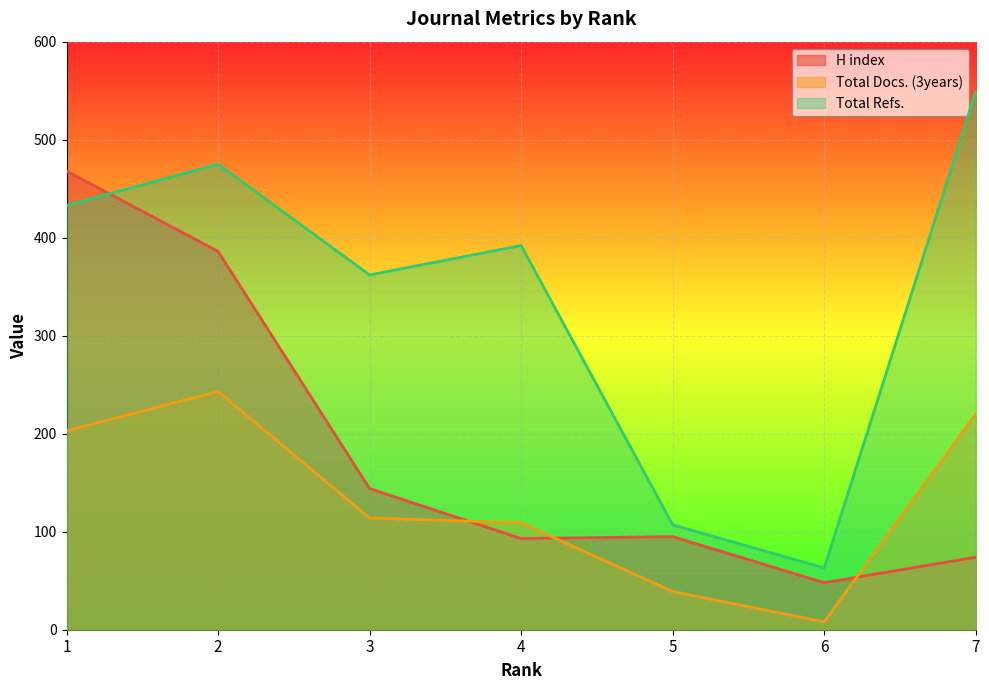

List the series in order of their overall mean, highest first.

Total Refs., H index, Total Docs. (3years)